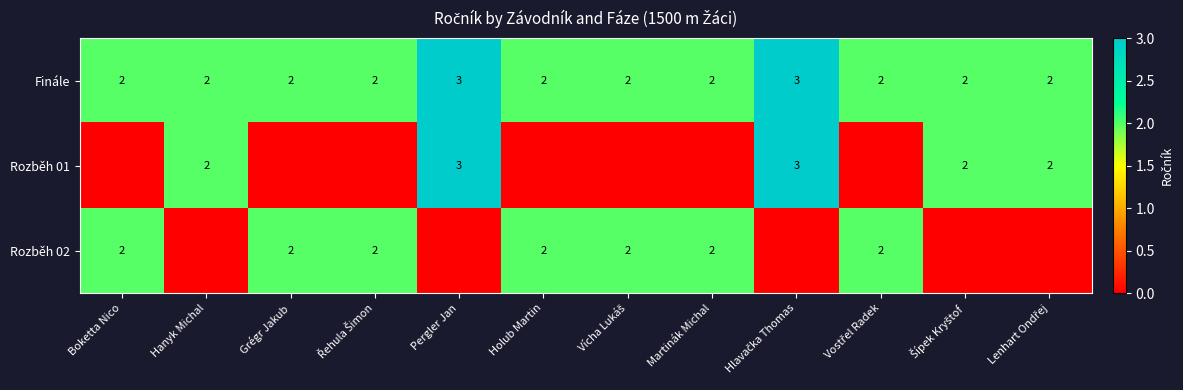

True or false: Finále has a value of 1 at Martinák Michal.

False